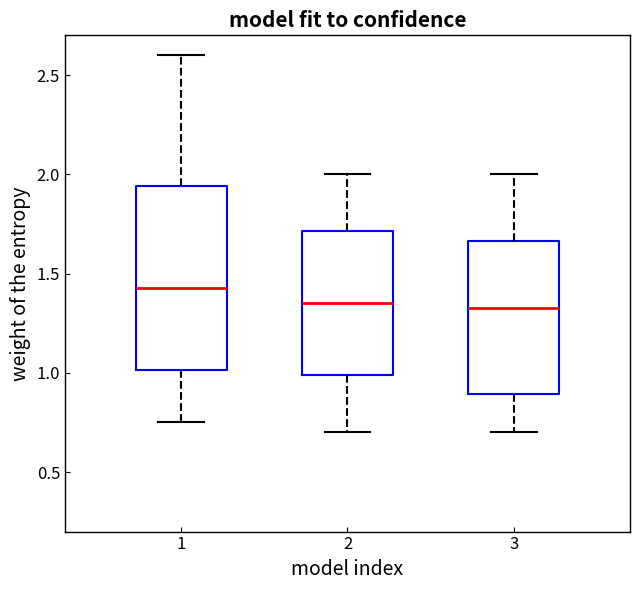

Comparing the boxes themselves (not the whiskers), which one is the tallest?

1